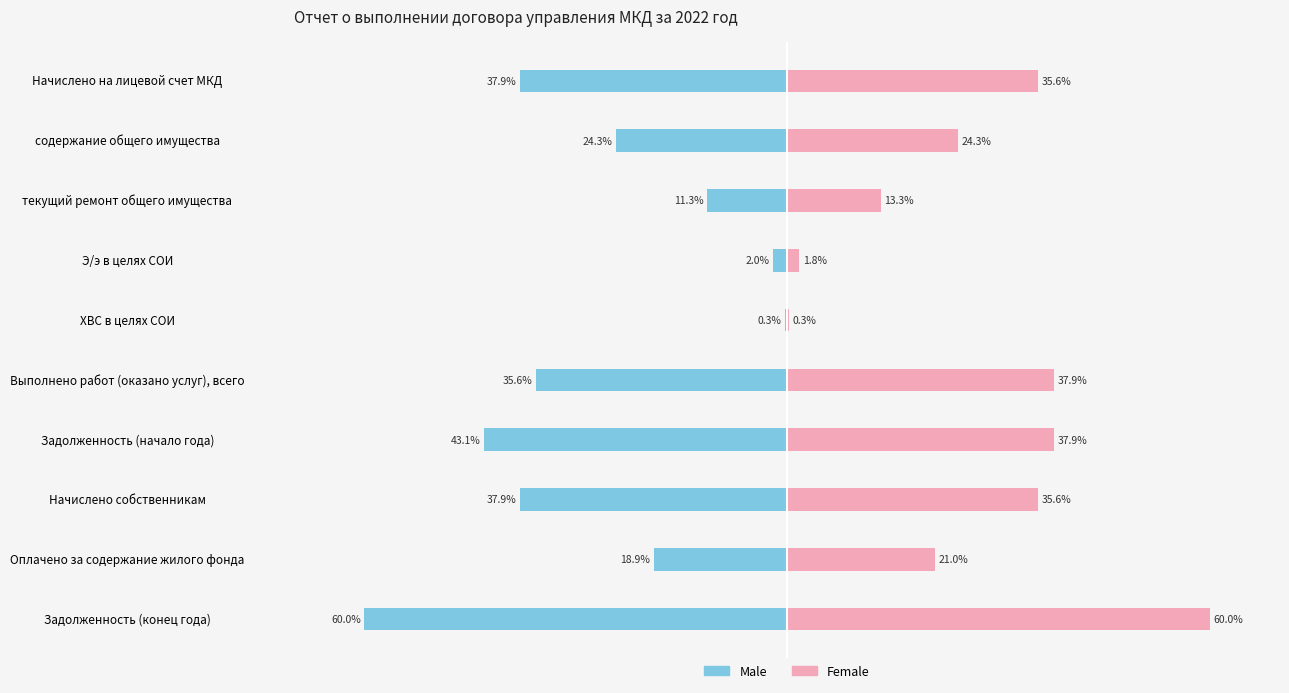

What is the average value of the Male series?

-27.1